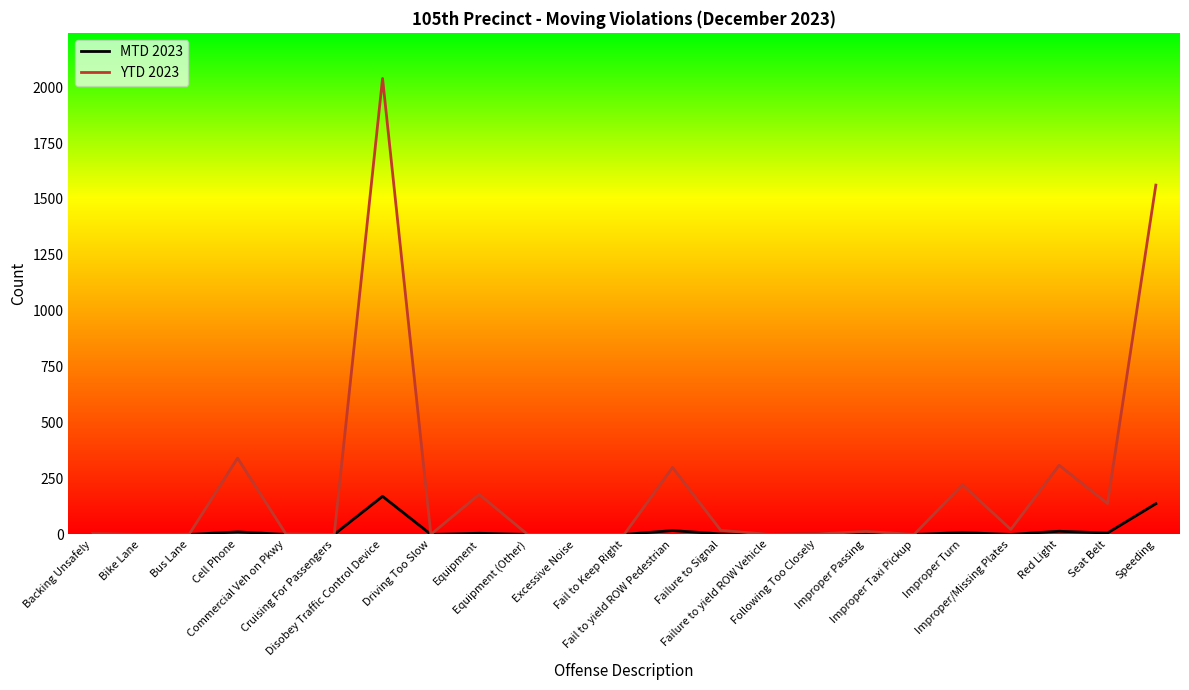

Which category has the highest value in the MTD 2023 series?

Disobey Traffic Control Device